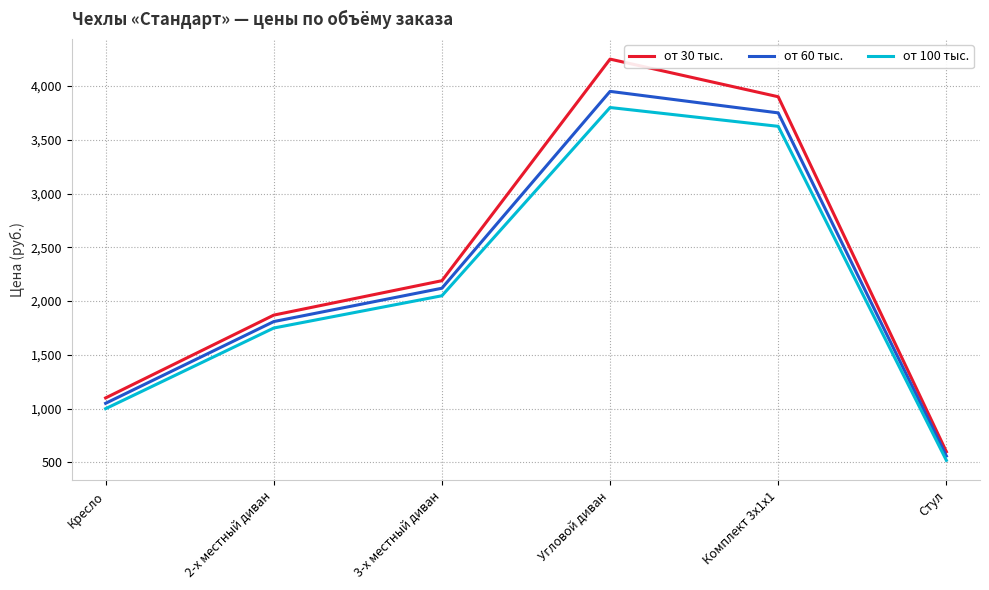

Which series has the largest range (max minus min)?

от 30 тыс.